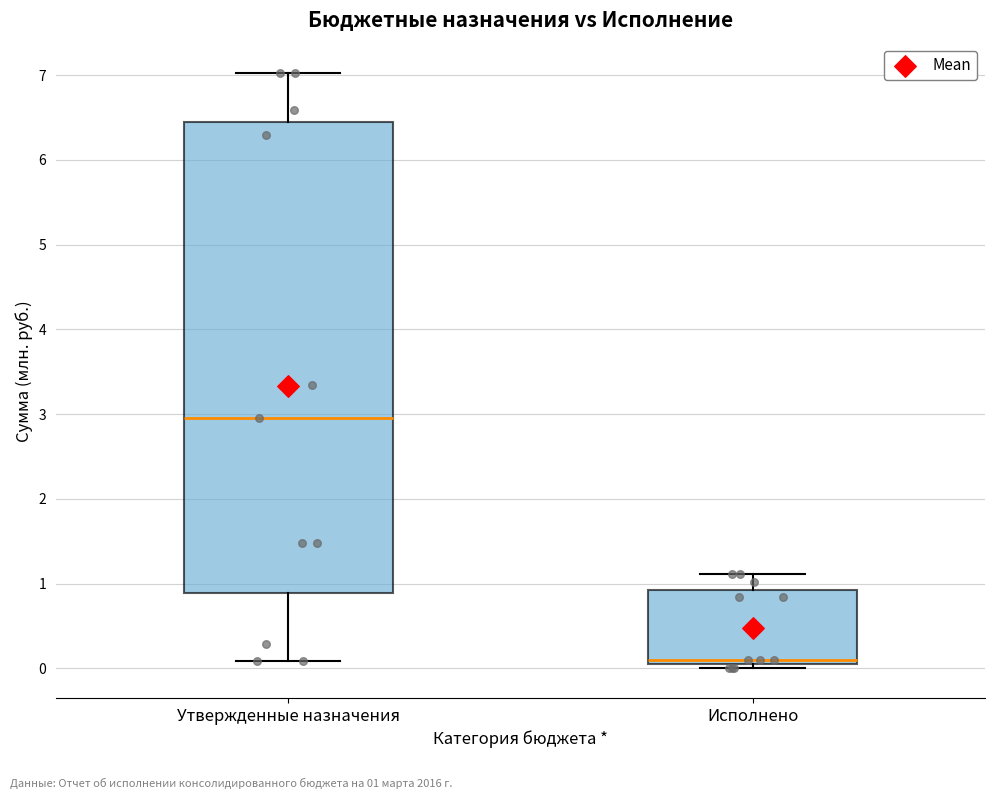

Comparing the boxes themselves (not the whiskers), which one is the tallest?

Утвержденные назначения